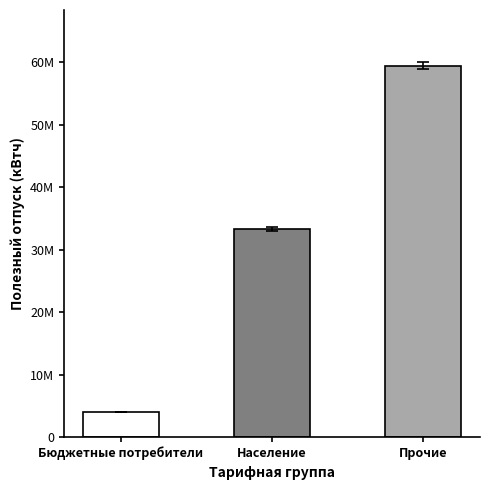

What is the difference between the maximum and second lowest values?

26165062